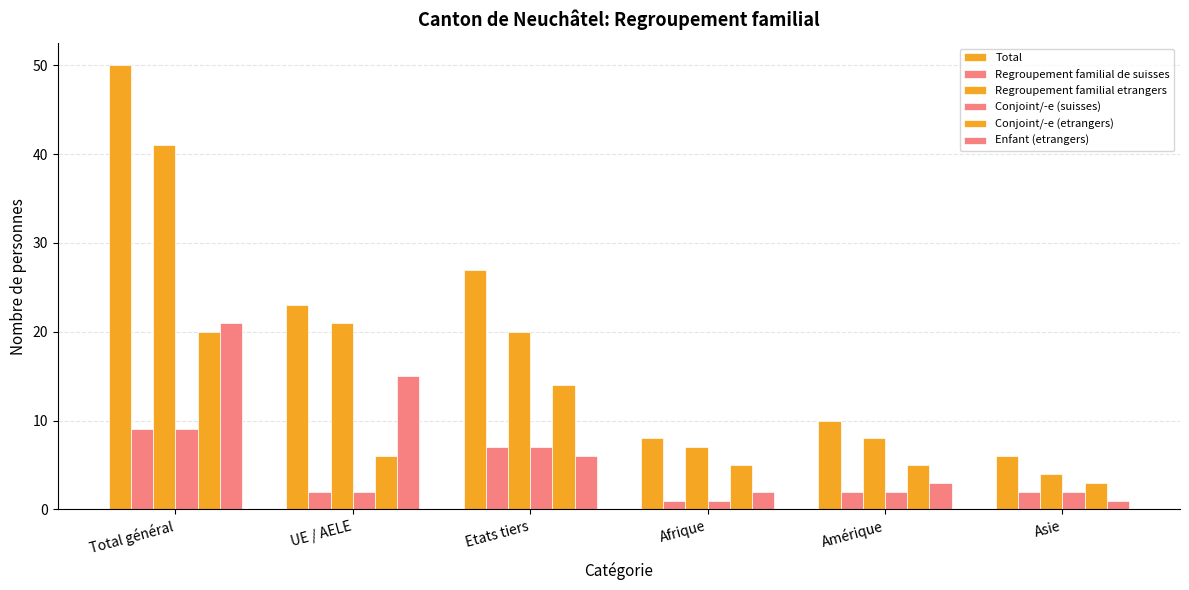

Reading right to left, what are all the values shown in this chart?

Total: 6	10	8	27	23	50
Regroupement familial de suisses: 2	2	1	7	2	9
Regroupement familial etrangers: 4	8	7	20	21	41
Conjoint/-e (suisses): 2	2	1	7	2	9
Conjoint/-e (etrangers): 3	5	5	14	6	20
Enfant (etrangers): 1	3	2	6	15	21